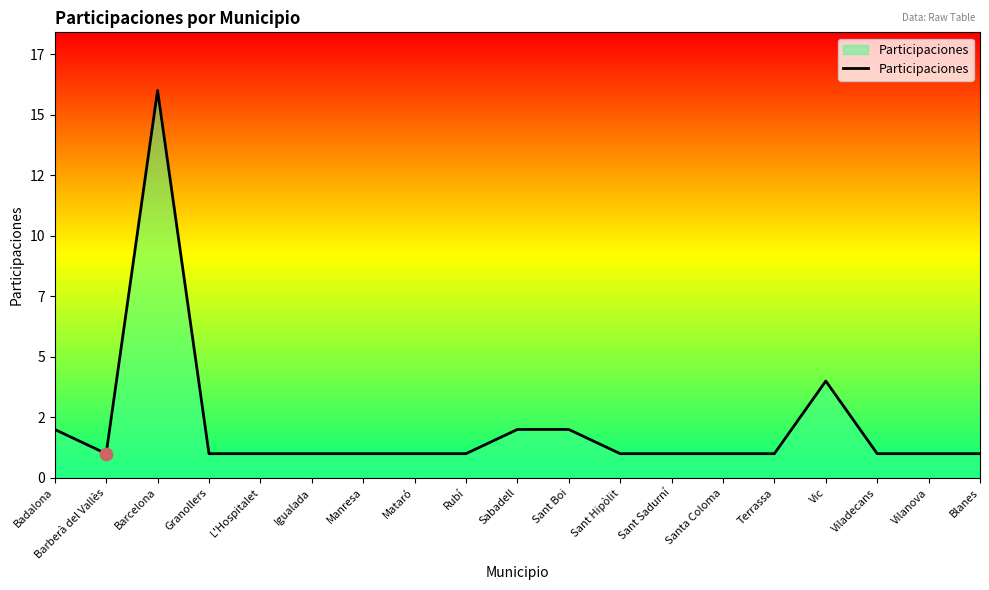

Is this an area chart (filled region under the line)?

Yes